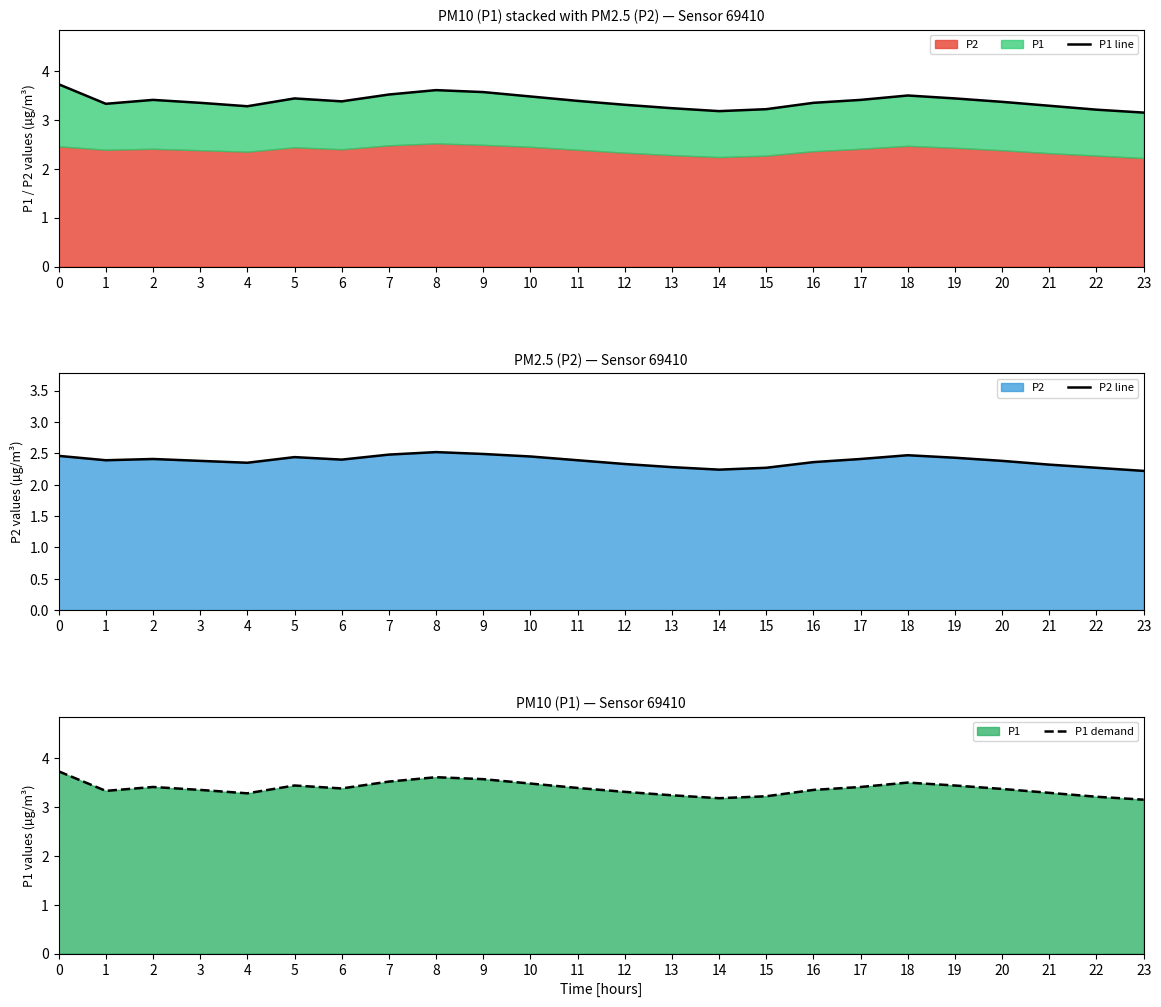

What is the greatest value displayed?

3.7